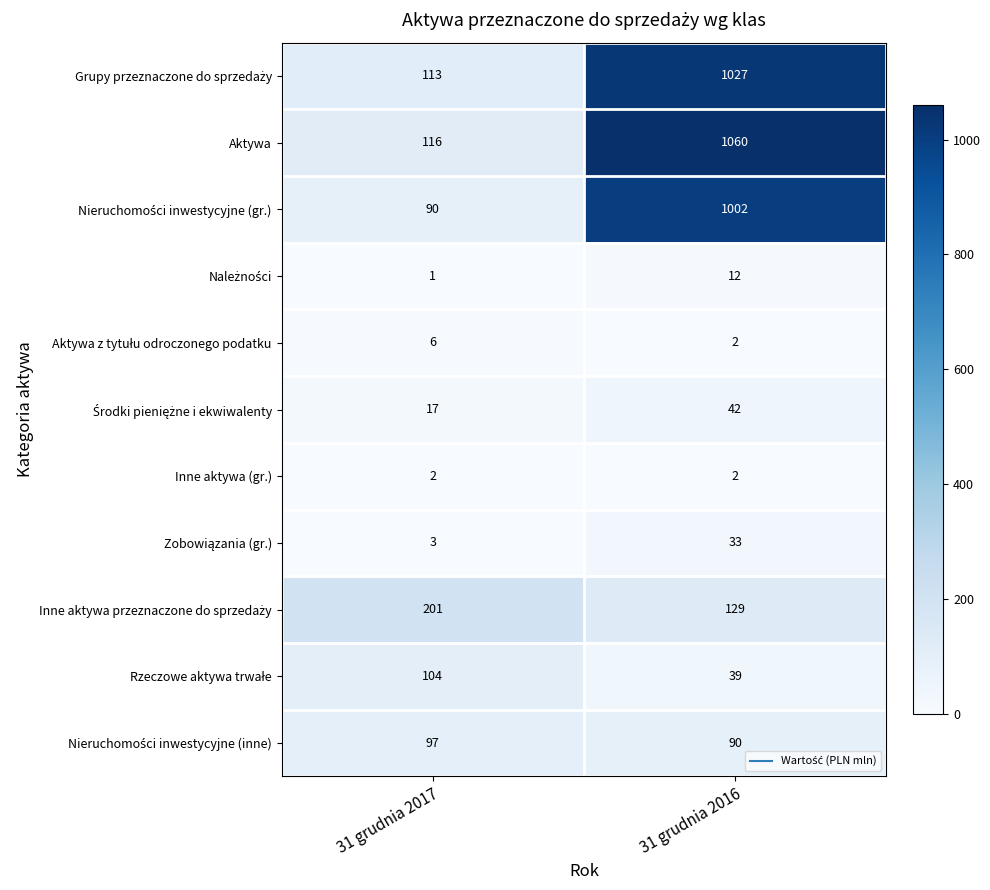

The Inne aktywa (gr.) series shows 3 at 31 grudnia 2016. True or false?

False